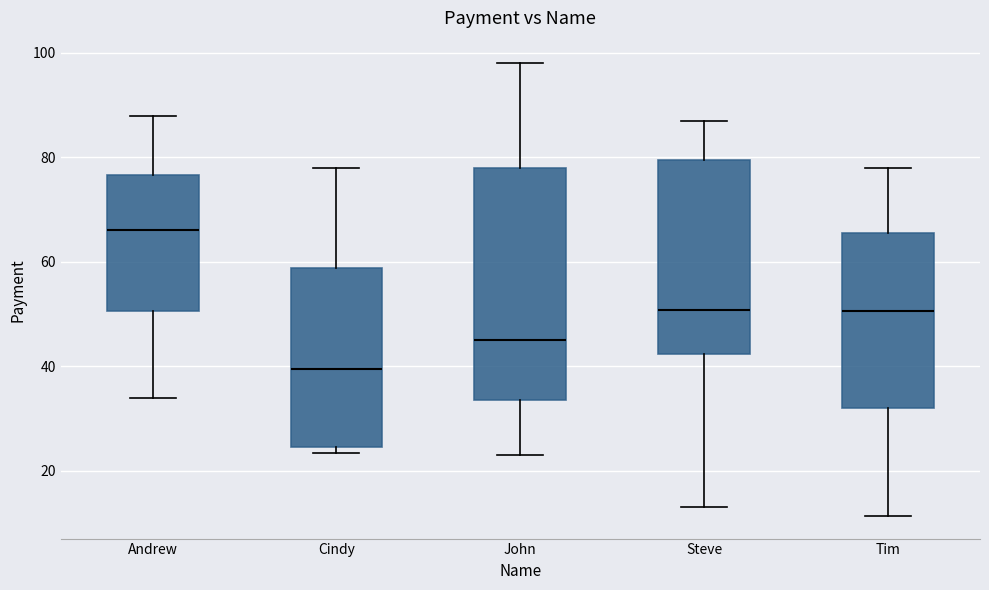

Where is the upper edge of the box for Andrew on the y-axis? The values are not printed on the chart, so give them approximately, as read against the axis.

76